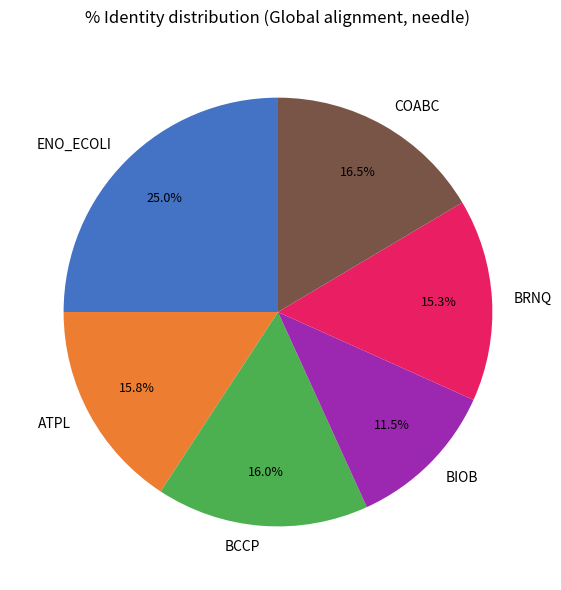

How many slices are in this pie chart?

6